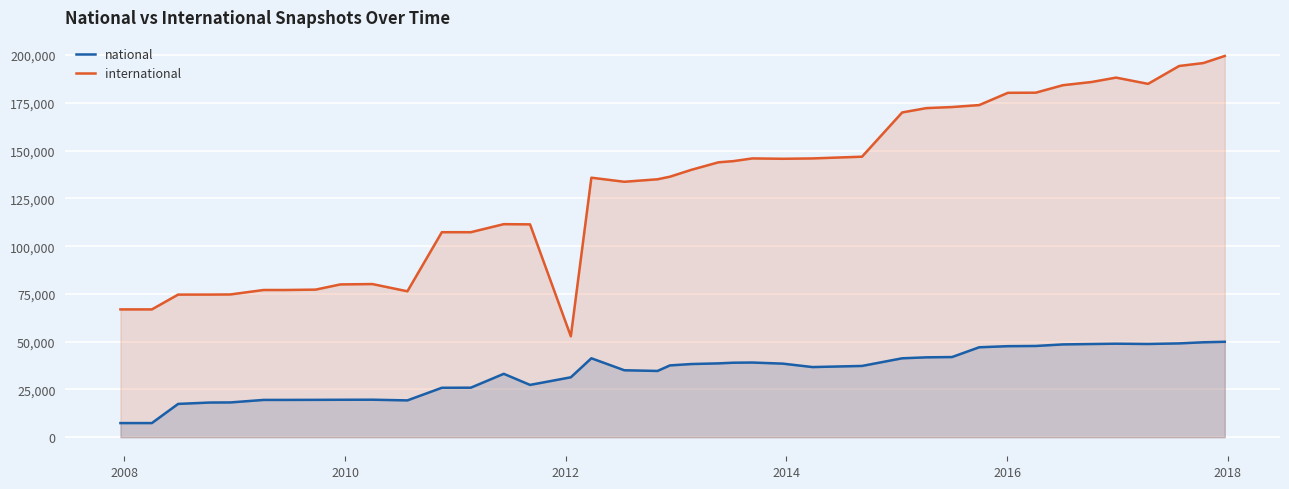

Rank the series by their maximum value, from lowest to highest.

national, international